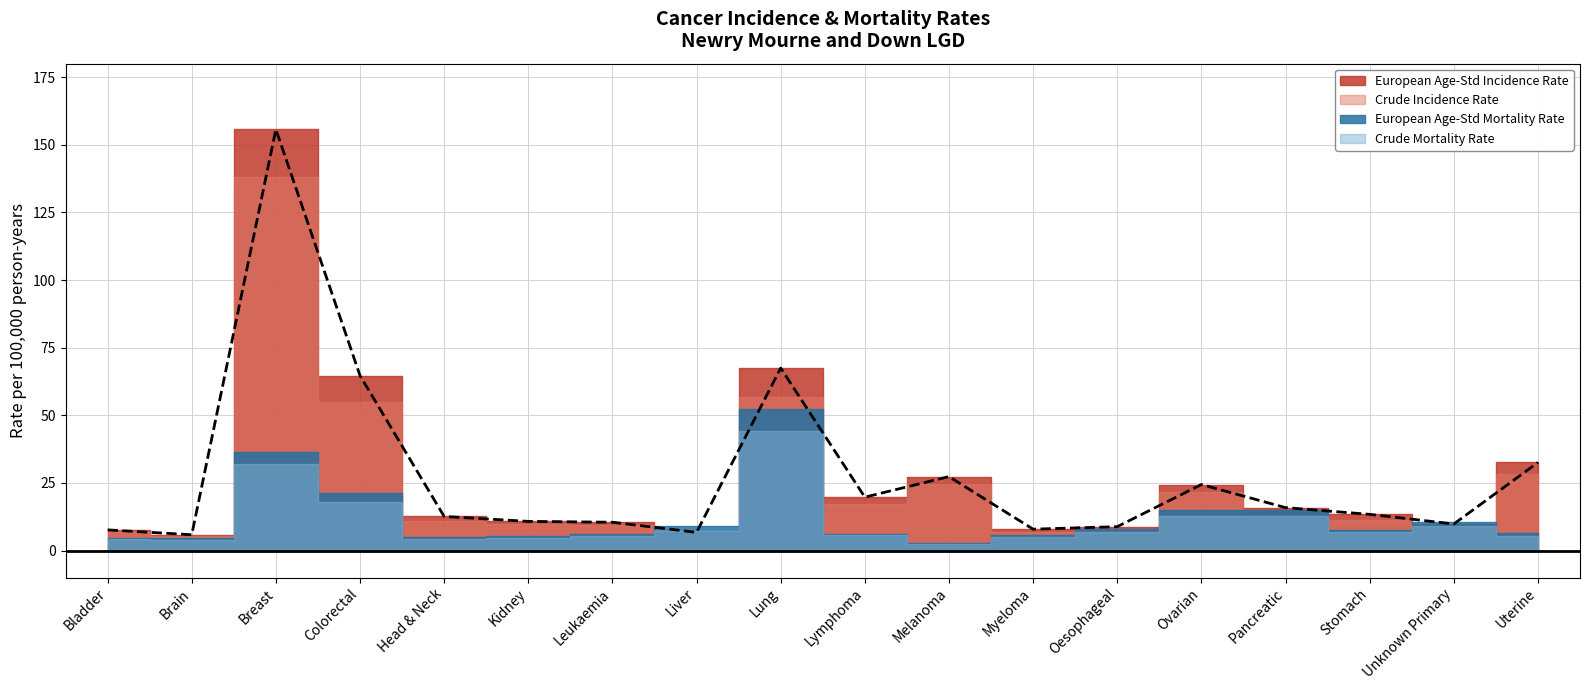

How many lines are shown in the chart?

4